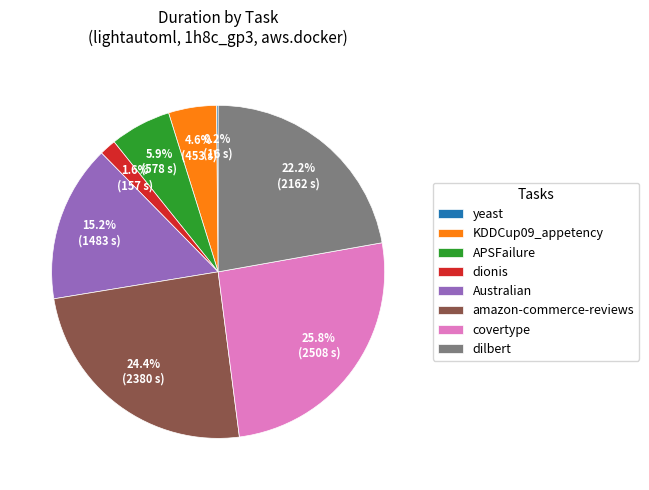

Is it true that APSFailure is 1% of the pie?

False